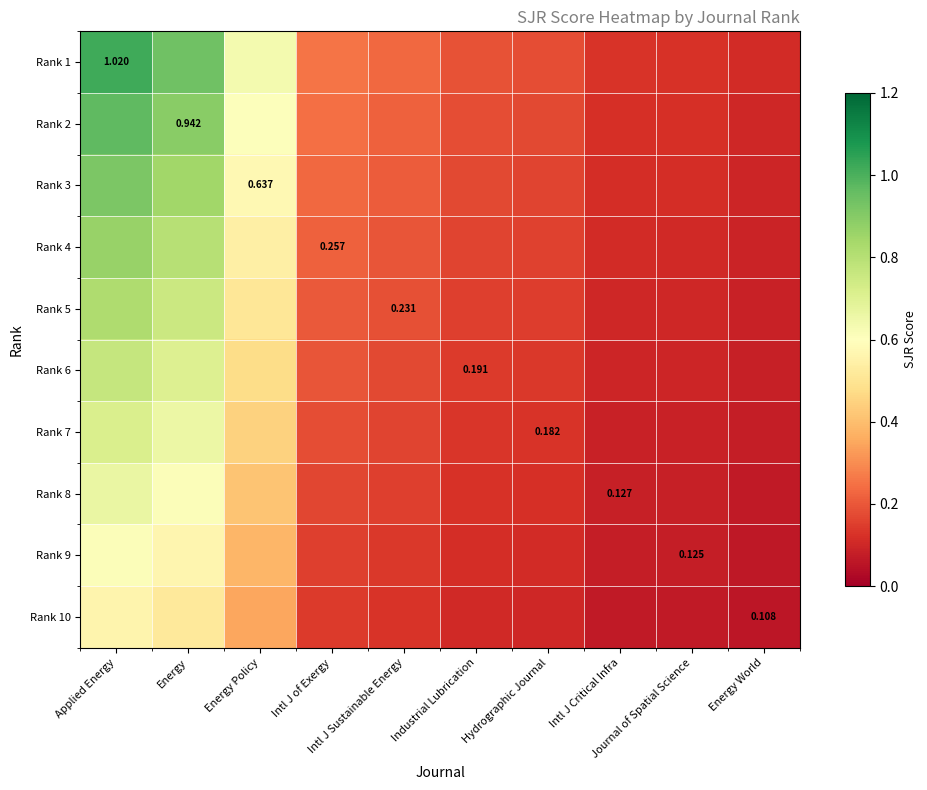

What is the highest value of the Rank 5 series?

0.8